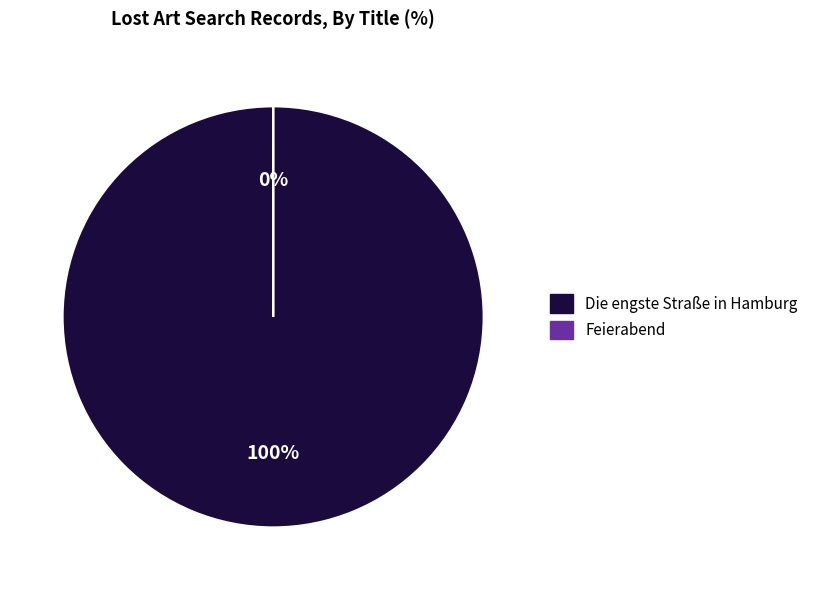

Does Die engste Straße in Hamburg account for over 50% of the chart?

Yes